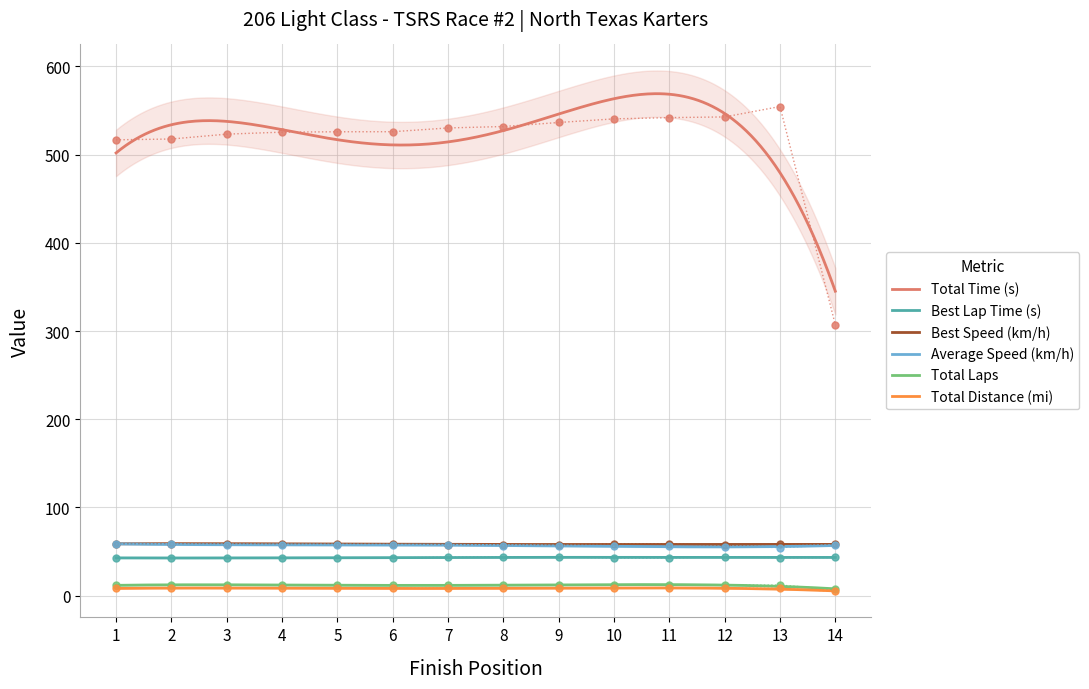

True or false: Total Distance (mi) and Total Time (s) intersect in this chart.

False